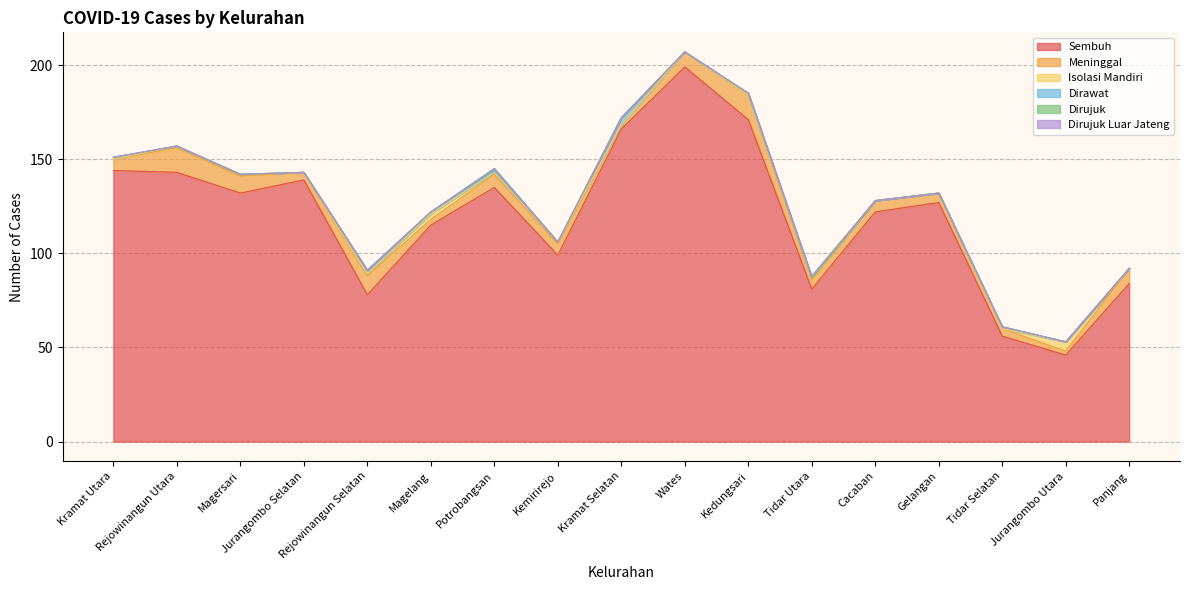

What are all the series names shown in the legend?

Sembuh, Meninggal, Isolasi Mandiri, Dirawat, Dirujuk, Dirujuk Luar Jateng